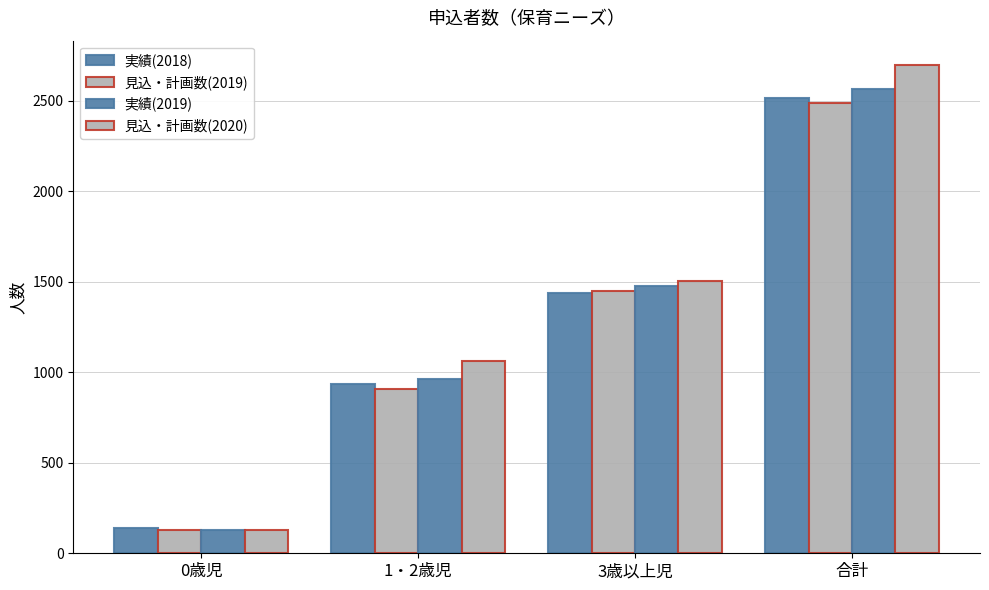

Is the value of 実績(2019) at 1・2歳児 greater than the value of 見込・計画数(2019) at 3歳以上児?

No